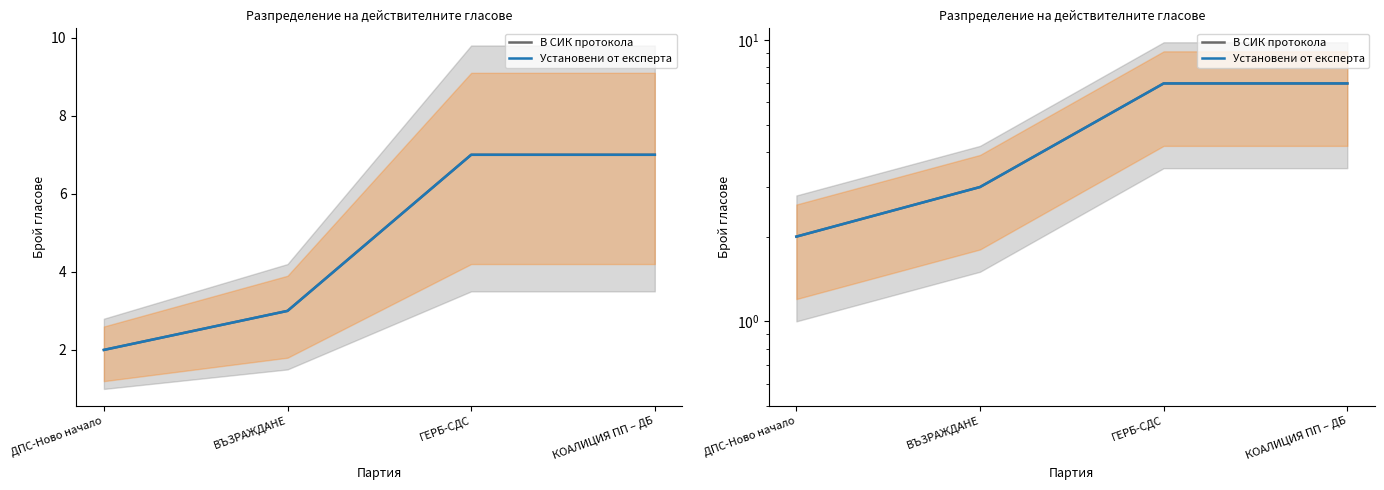

Is it true that Установени от експерта equals 1 at ВЪЗРАЖДАНЕ?

False